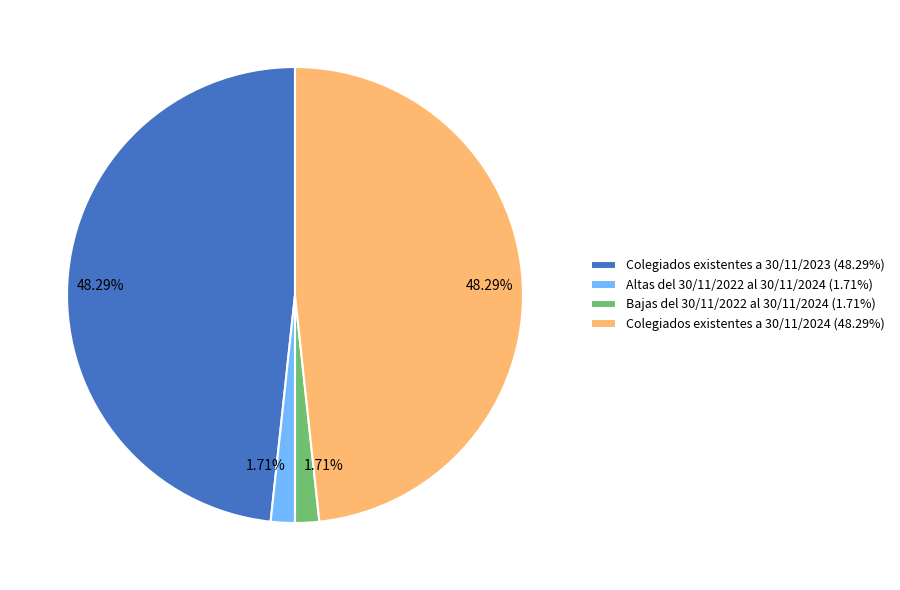

What is the total percentage of Altas del 30/11/2022 al 30/11/2024 and Colegiados existentes a 30/11/2024?

50.0%